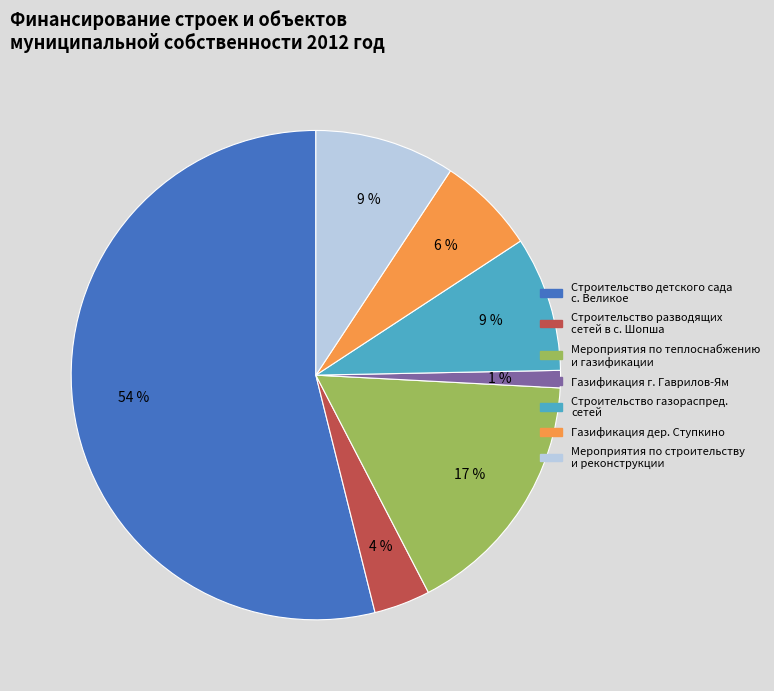

Which has a higher value, Газификация дер. Ступкино or Мероприятия по строительству и реконструкции?

Мероприятия по строительству и реконструкции